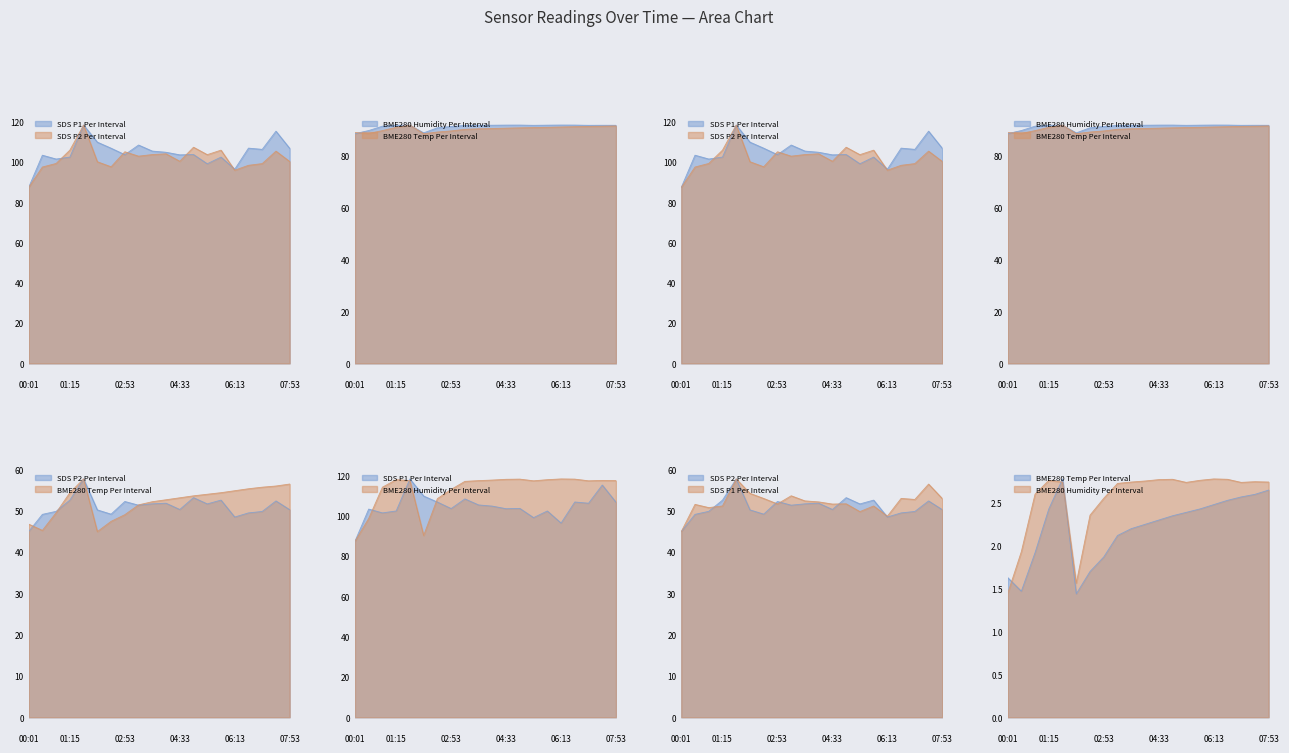

At how many categories does at least one series exceed 89?

20